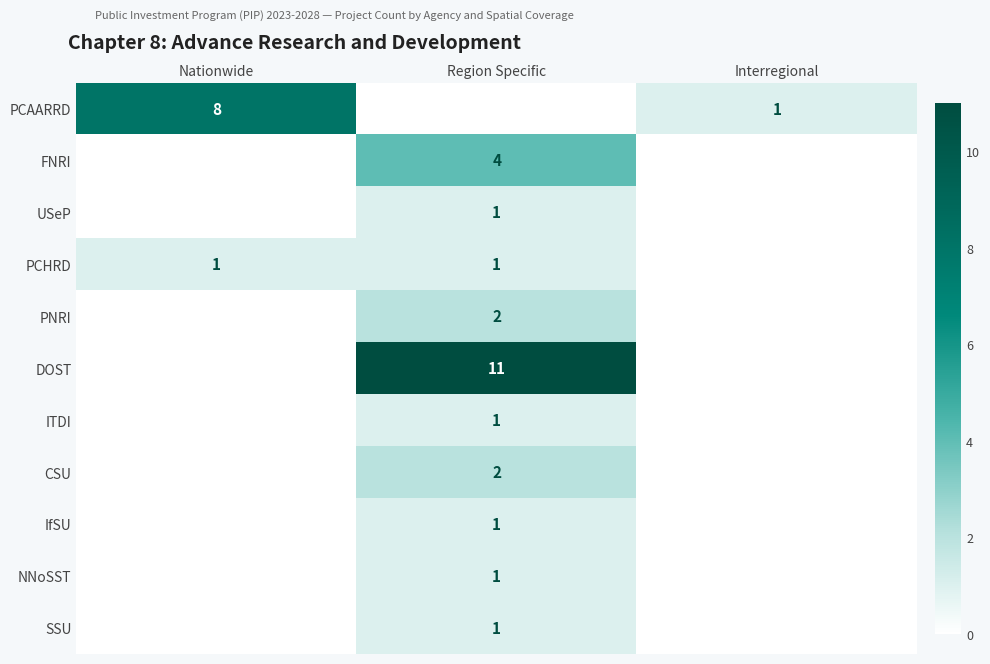

True or false: PNRI has a value of 1 at Region Specific.

False